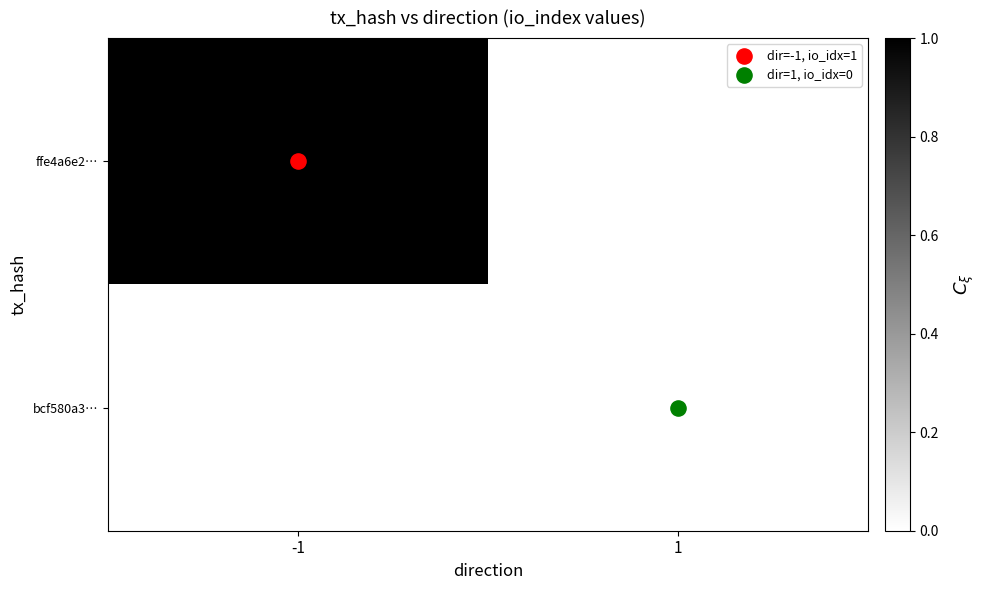

How many distinct data groups are displayed?

2